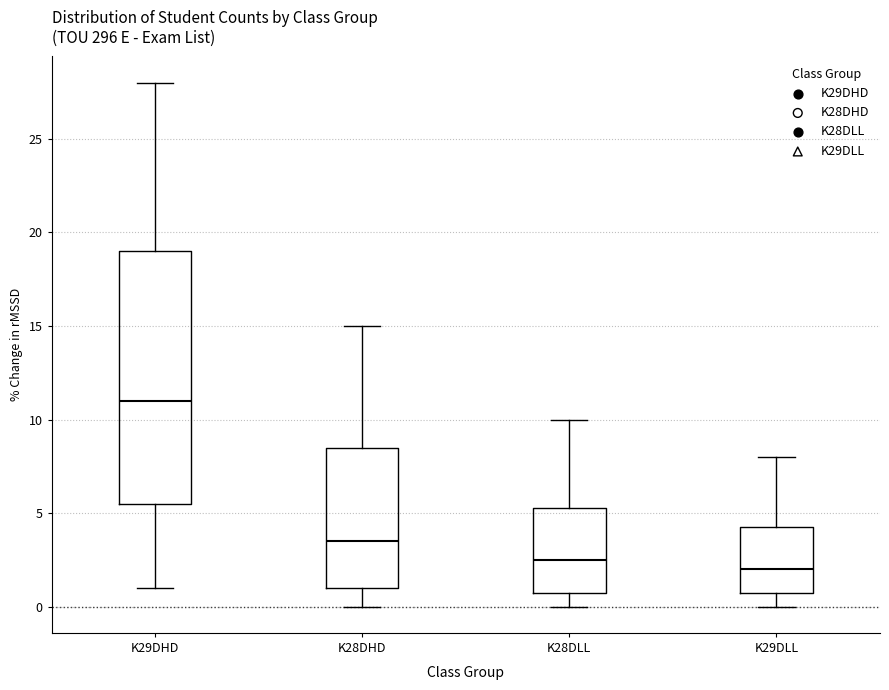

Comparing the boxes themselves (not the whiskers), which one is the tallest?

K29DHD